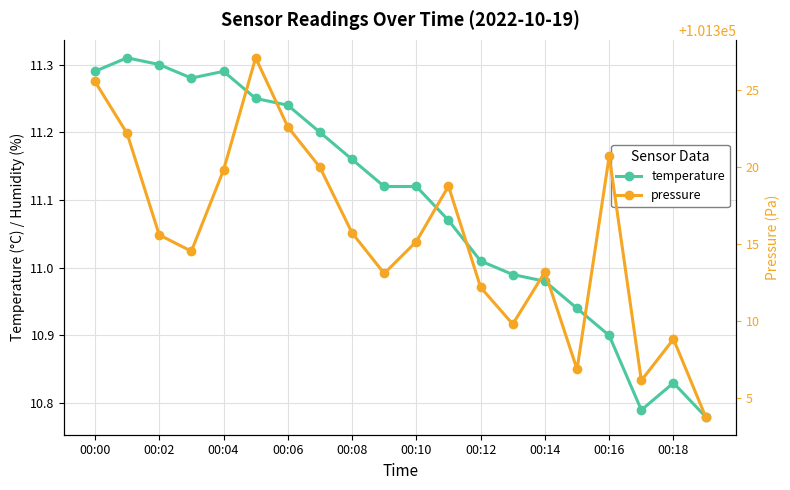

Rank the series by their average value, from lowest to highest.

temperature, pressure